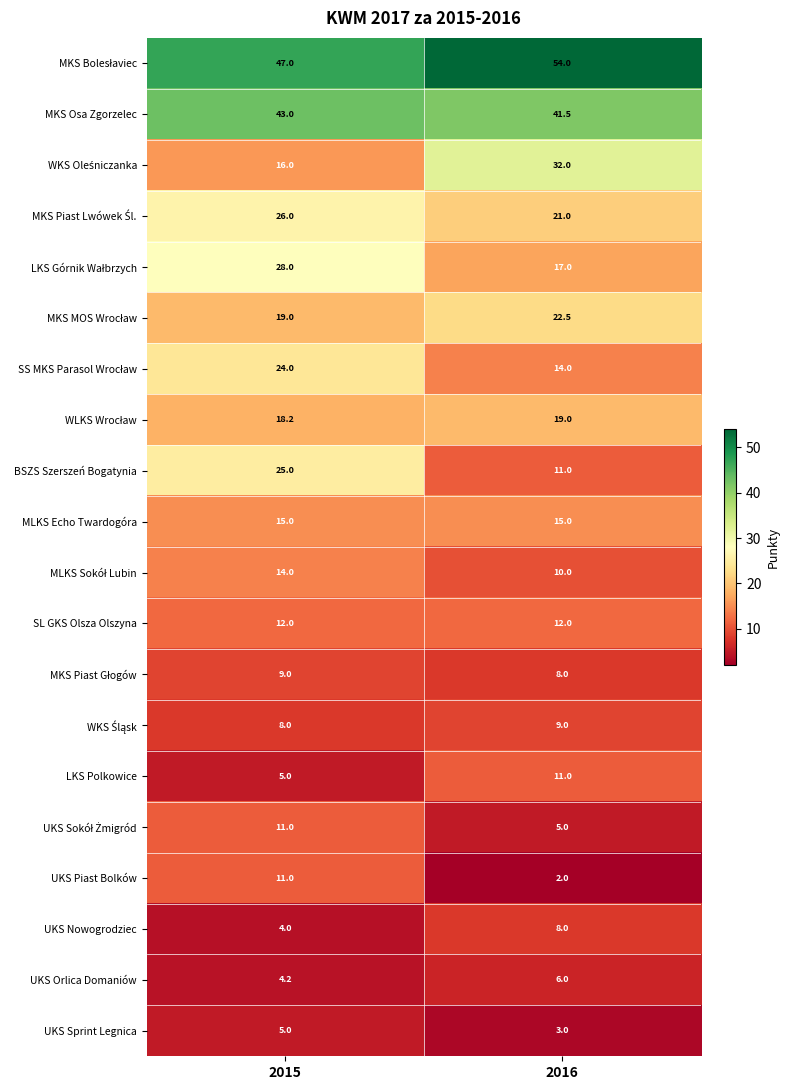

What is the difference between the maximum and minimum values in the LKS Polkowice series?

6.0